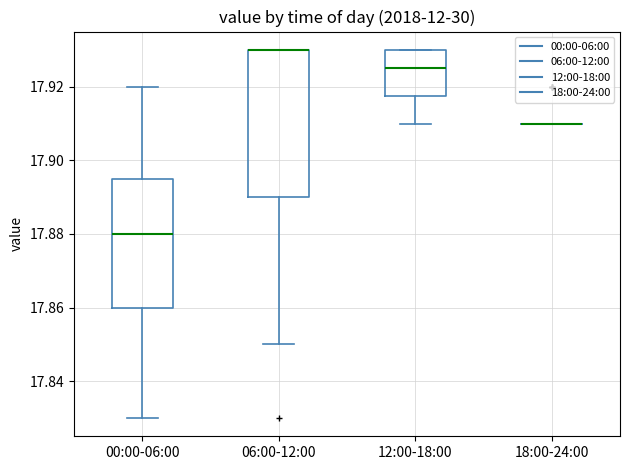

Where is the upper edge of the box for 12:00-18:00 on the y-axis? The values are not printed on the chart, so give them approximately, as read against the axis.

17.930